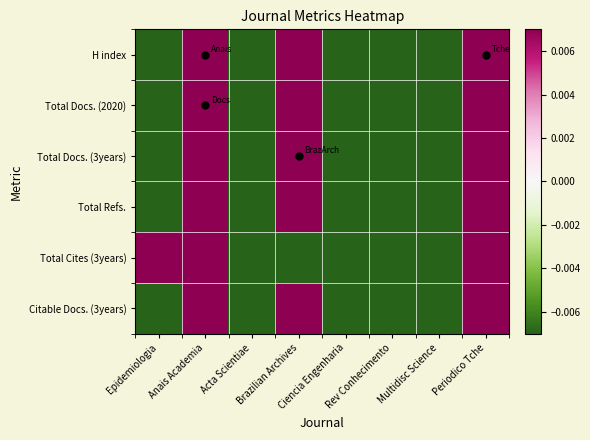

Which category has the highest value across all series?

Anais Academia